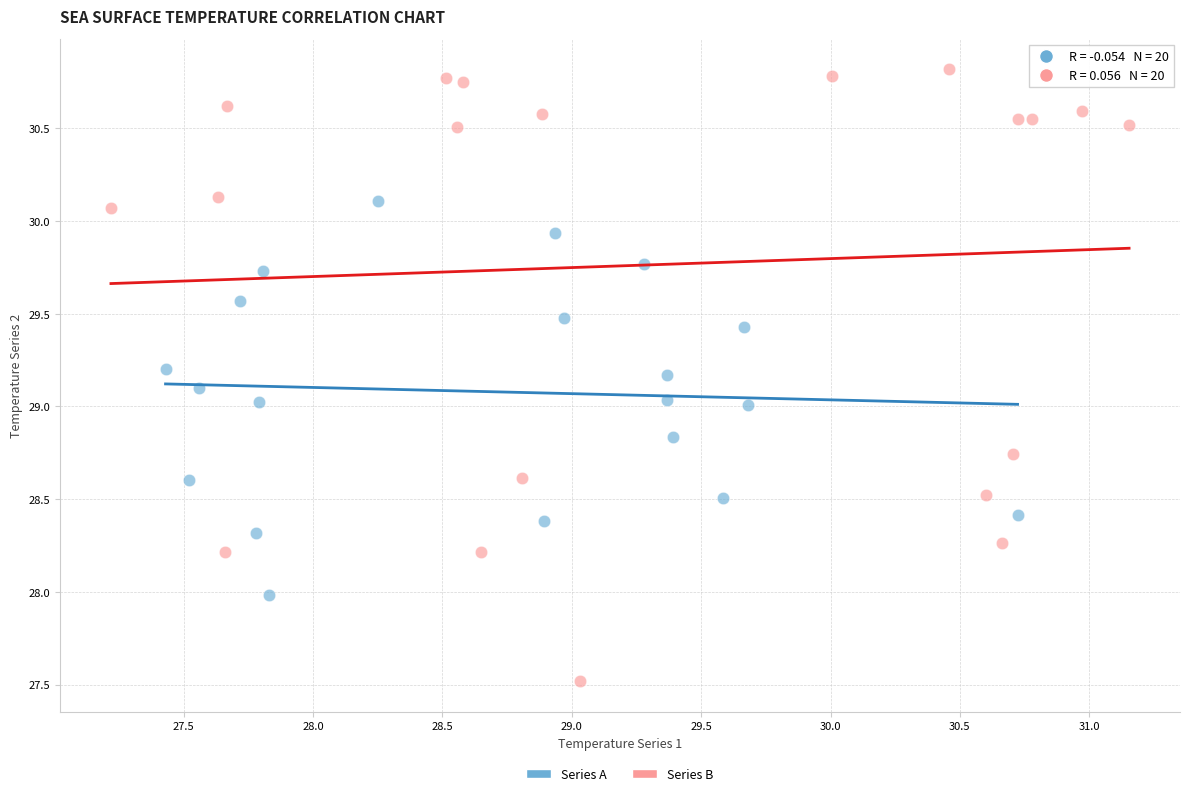

Which series reaches the maximum Y coordinate?

Series B